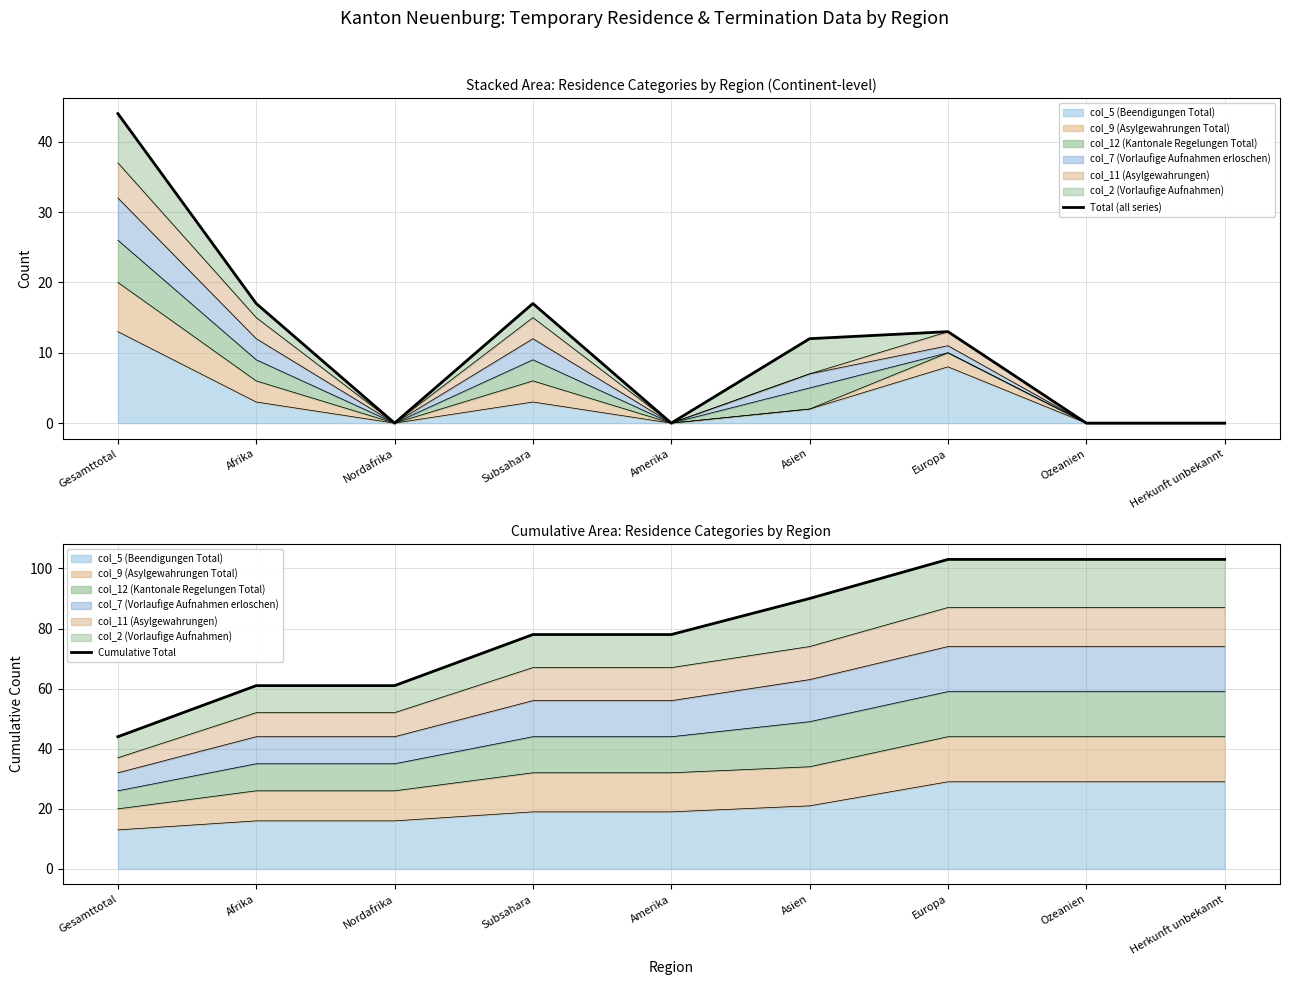

Reading left to right, transcribe all the data shown in this chart.

Total (all series): 44	17	0	17	0	12	13	0	0
Cumulative Total: 44	61	61	78	78	90	103	103	103